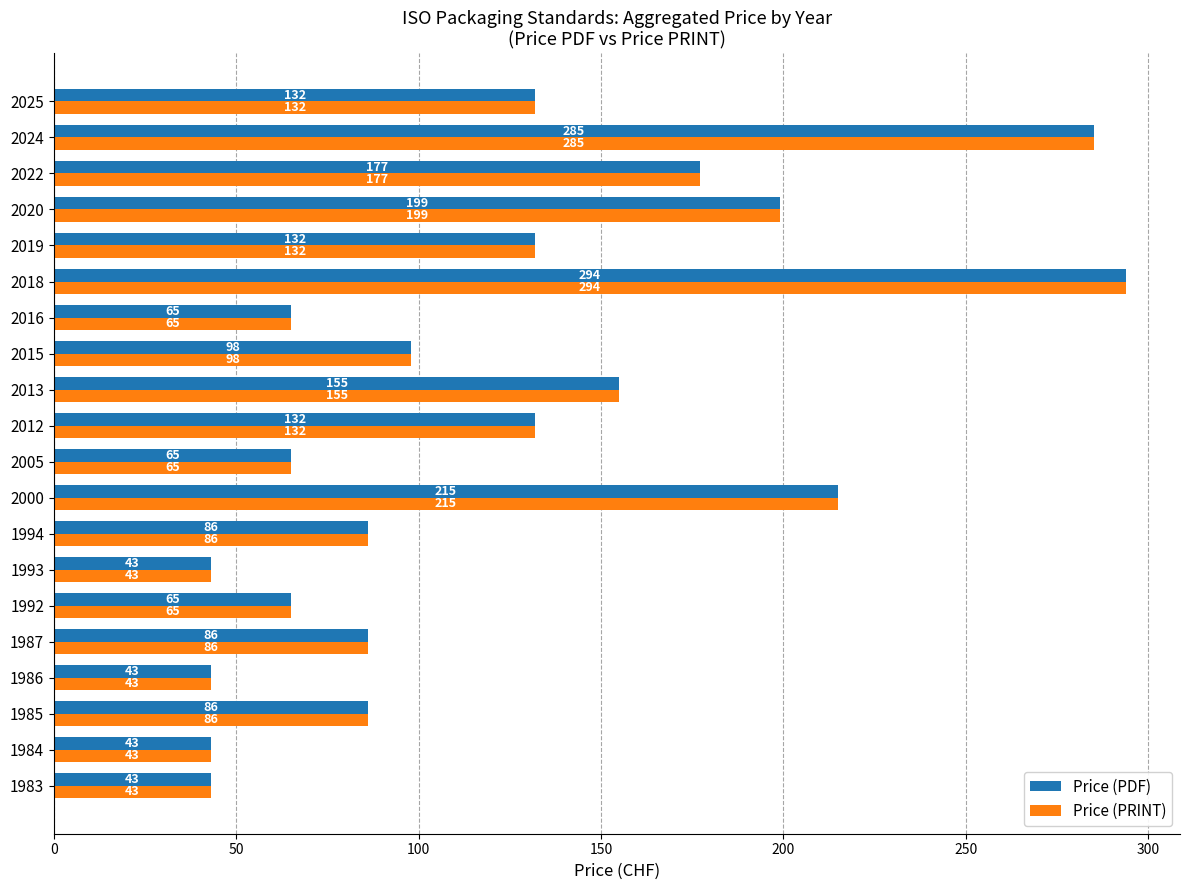

True or false: Price (PDF) has a value of 113 at 1994.

False